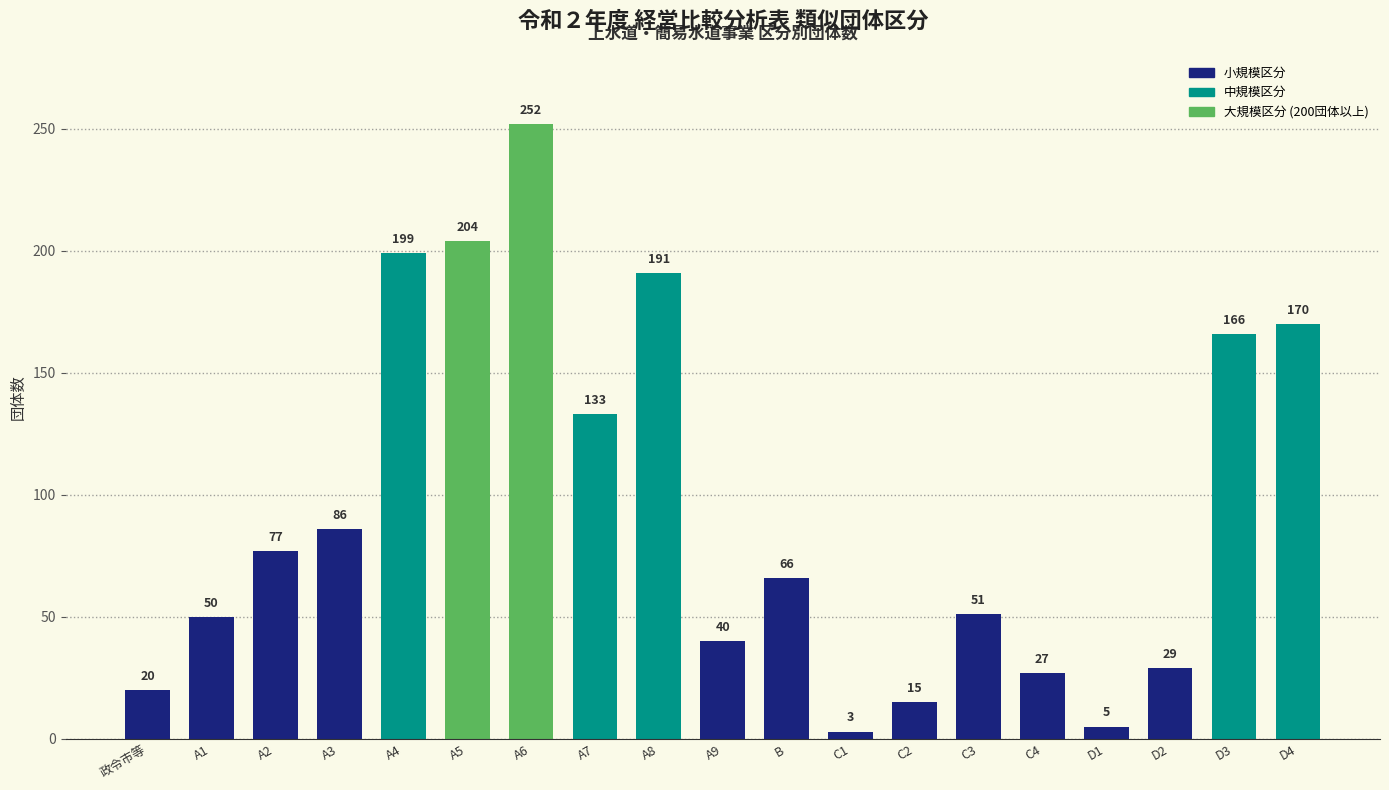

Reading left to right, extract all data points from this chart.

20	50	77	86	199	204	252	133	191	40	66	3	15	51	27	5	29	166	170